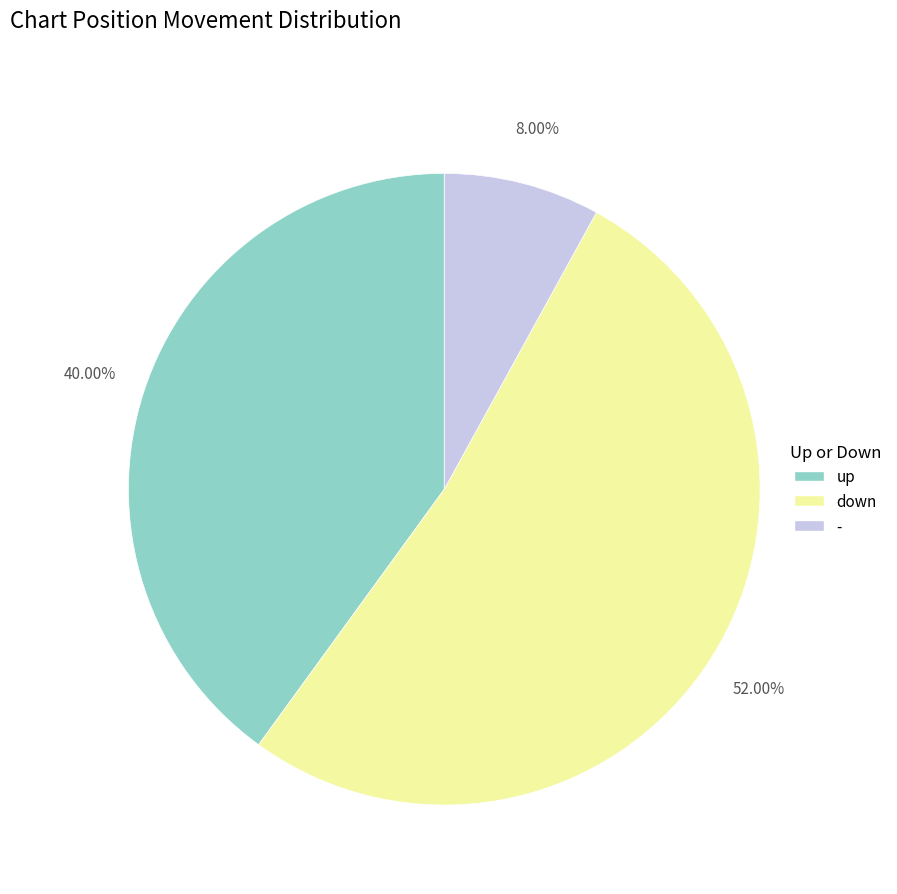

How much of the chart is everything except -?

92.0%